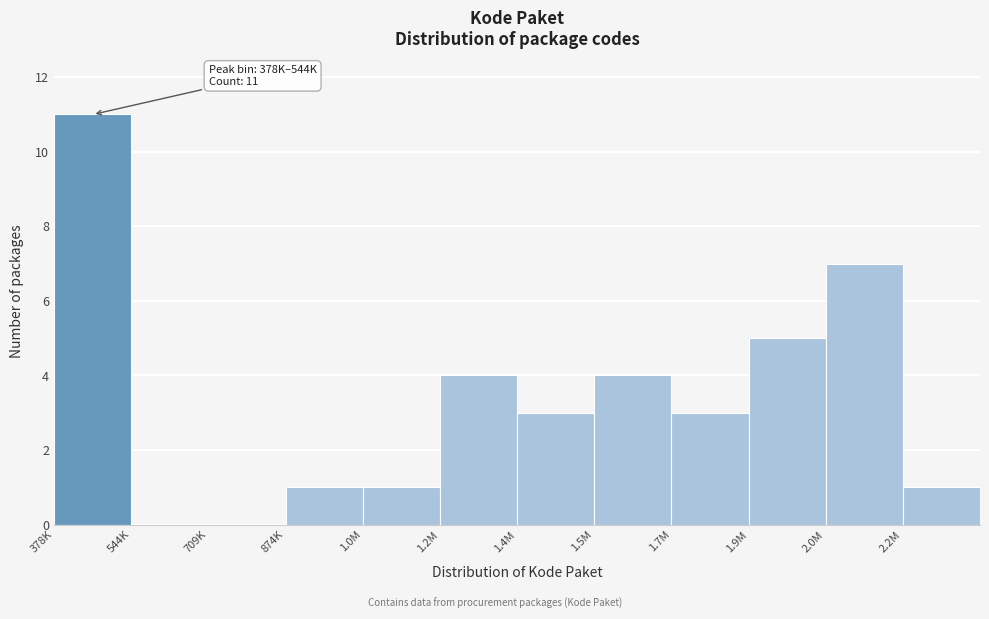

Reading right to left, list all the values displayed in this chart.

2.2M=1	2.0M=7	1.9M=5	1.7M=3	1.5M=4	1.4M=3	1.2M=4	1.0M=1	874K=1	709K=0	544K=0	378K=11